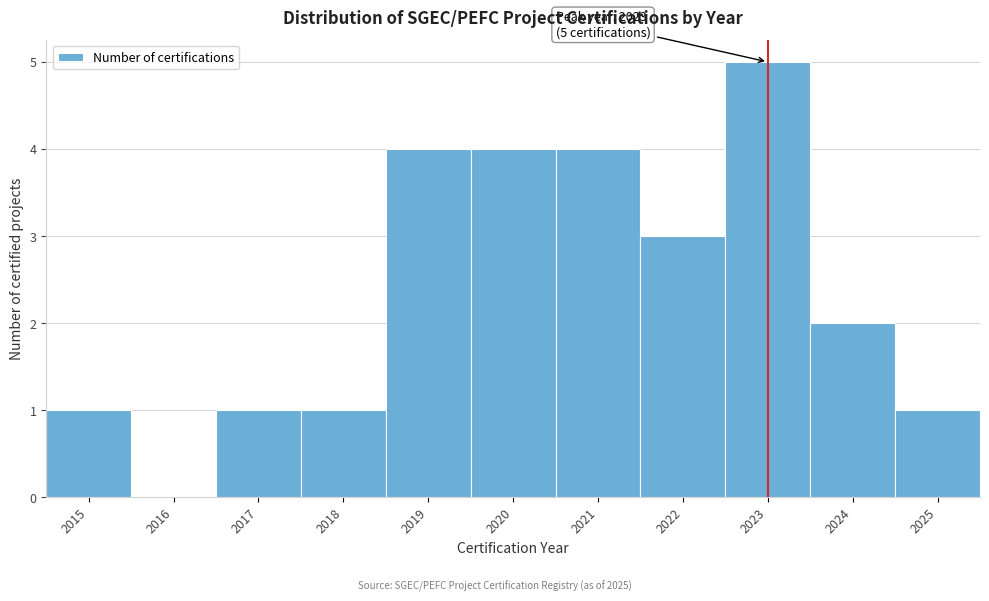

Over which range of the x-axis is the bar tallest?

2022.5 to 2023.5